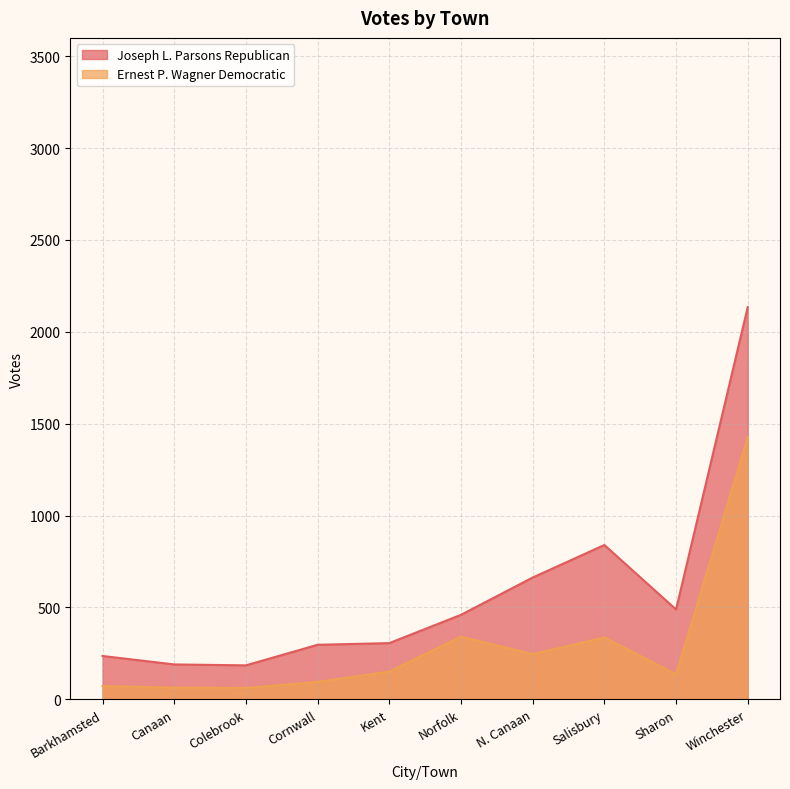

The value of Joseph L. Parsons Republican at Cornwall is 297. True or false?

True